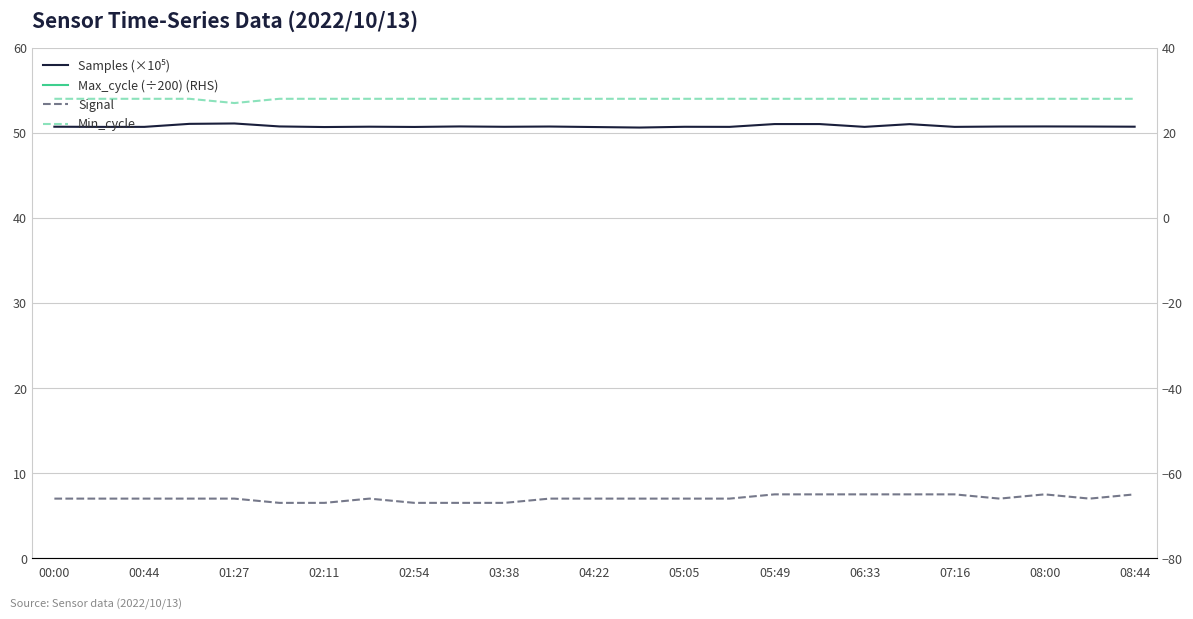

True or false: Signal and Min_cycle intersect in this chart.

False